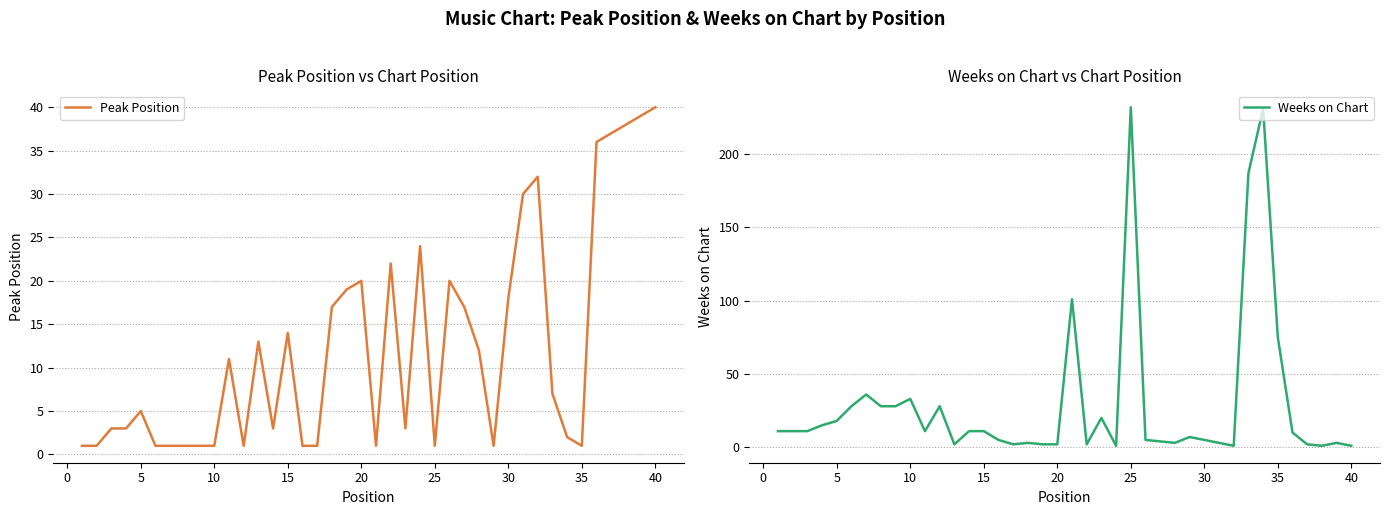

What is the lowest value of the Peak Position series?

1